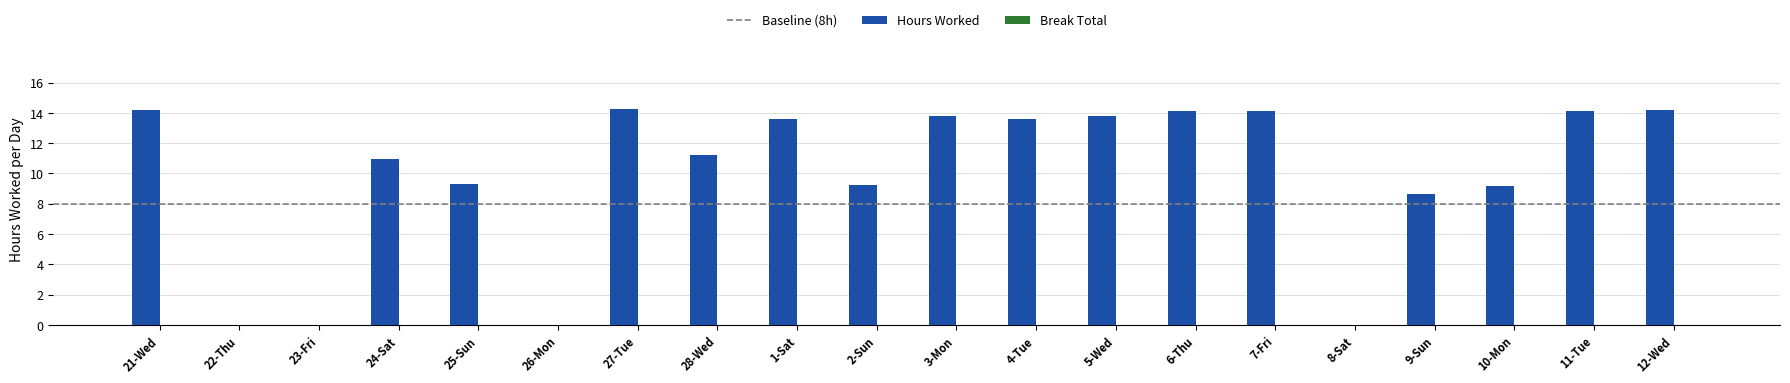

What value does the data have at 5-Wed?

13.8